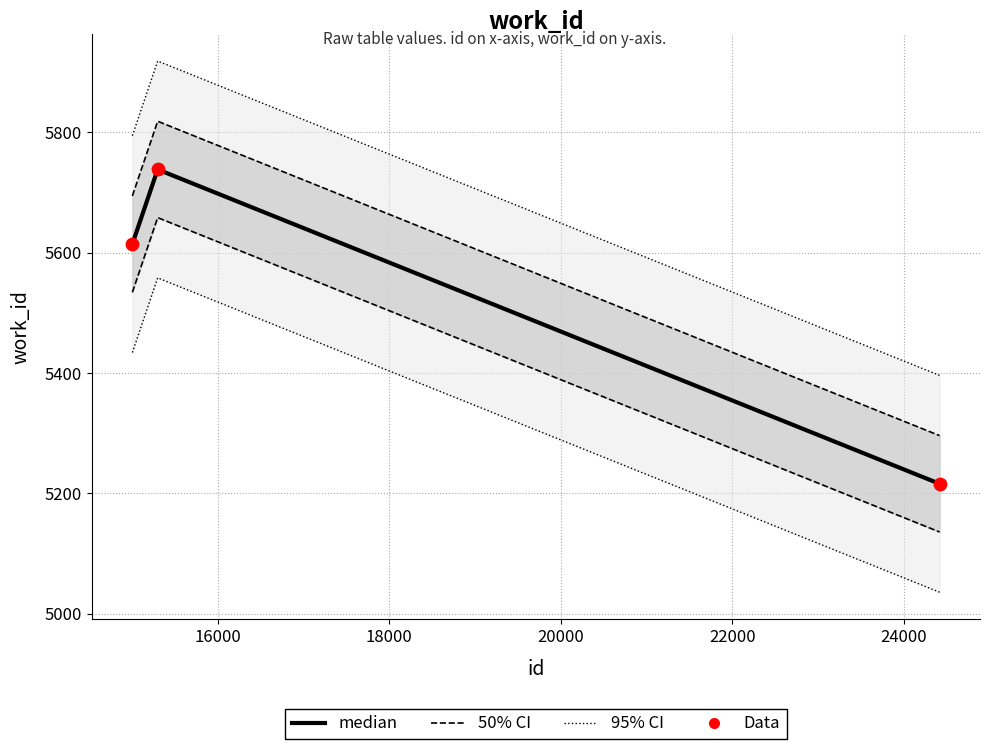

What are all the series names shown in the legend?

median, 50% CI, 95% CI, Data